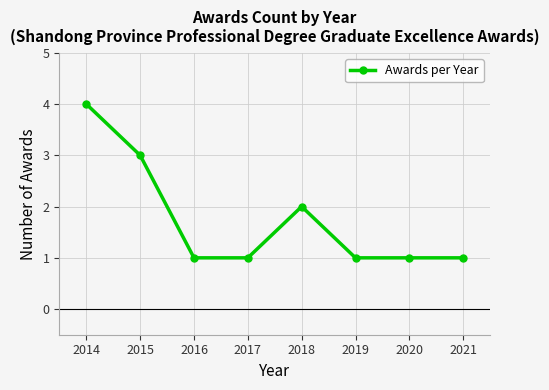

Reading right to left, what are all the values shown in this chart?

1	1	1	2	1	1	3	4